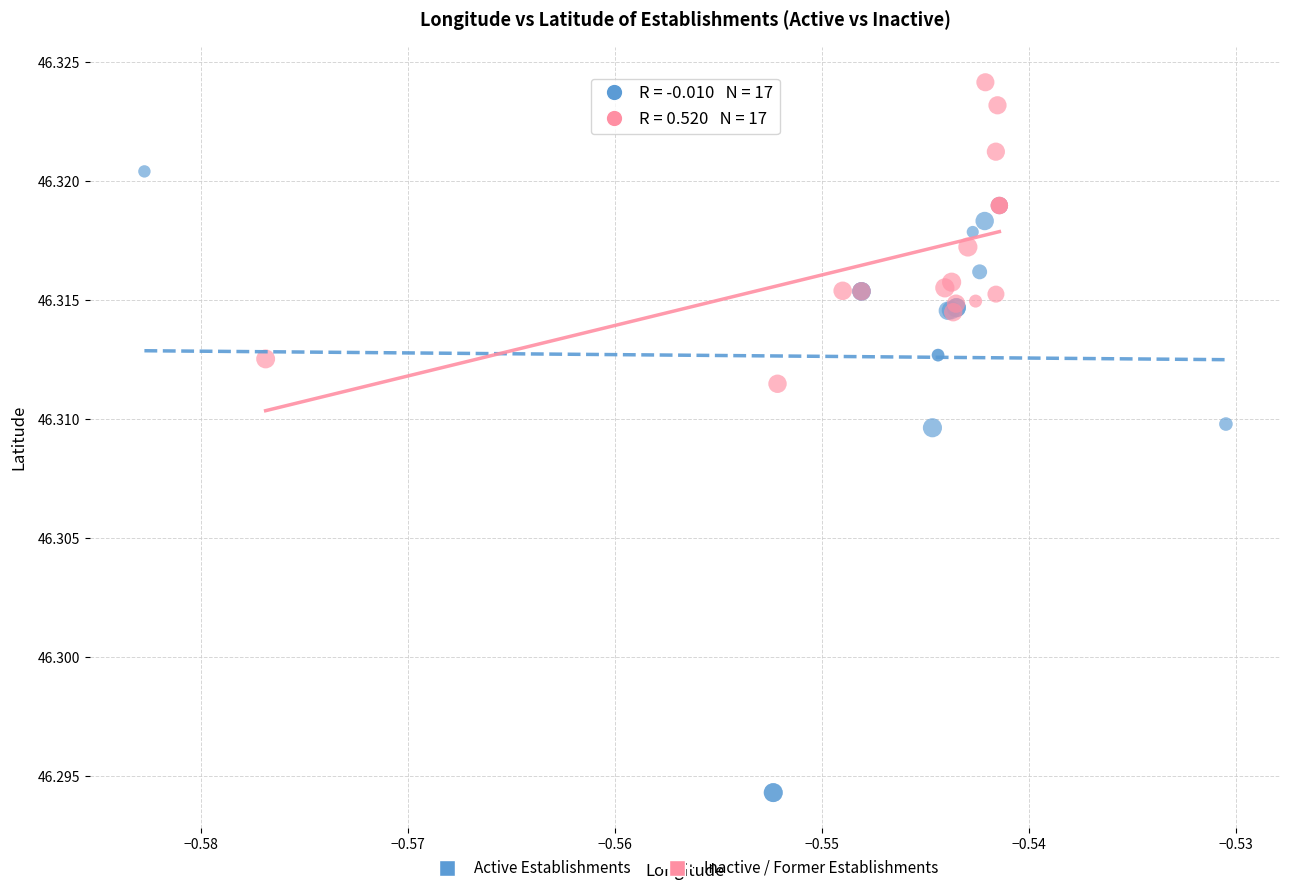

Which series contains the lowest Y value?

Active Establishments